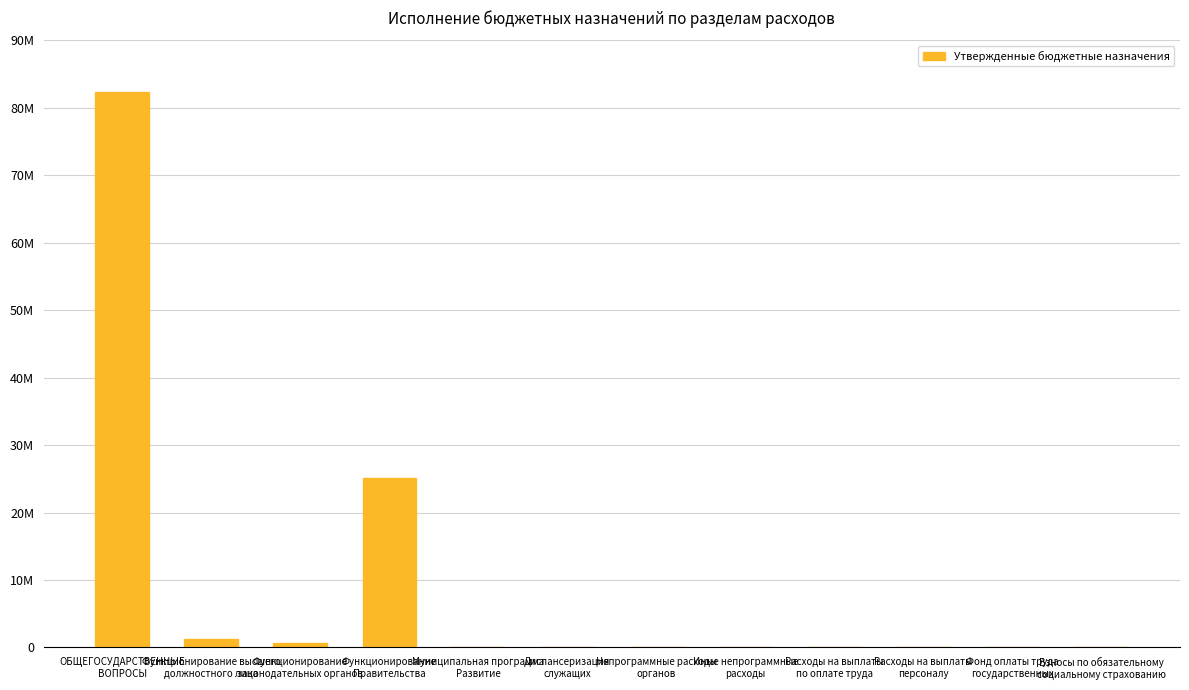

Is it true that the value at Диспансеризация
служащих is 0.0?

True